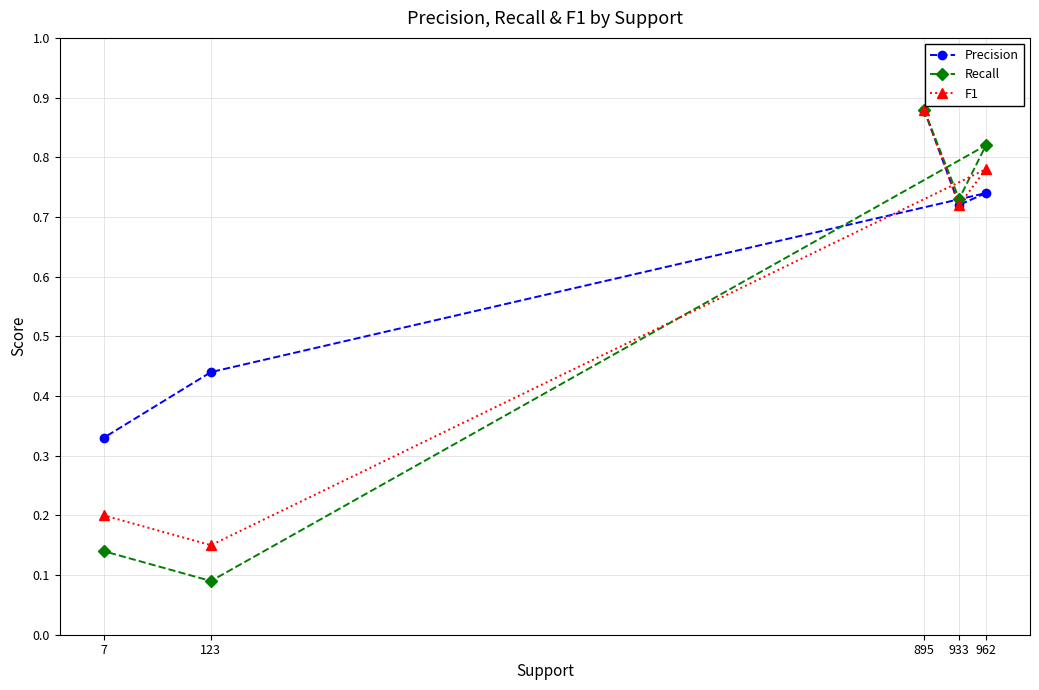

What is the sum of the Precision values at 123 and 933?

1.2